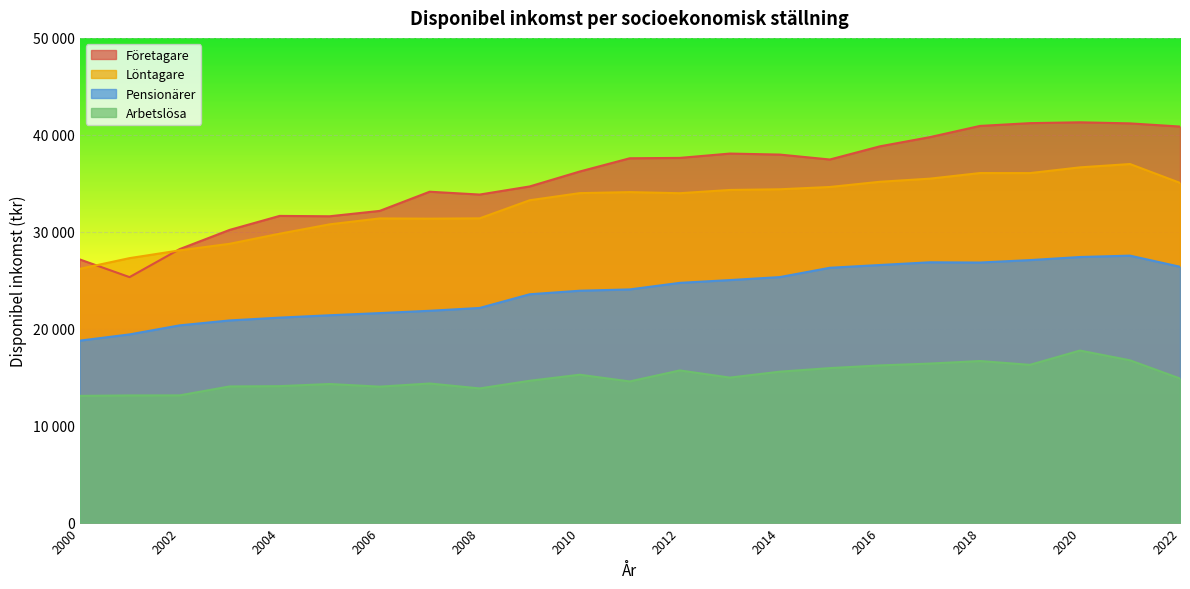

Where is the first local maximum for Arbetslösa?

2005